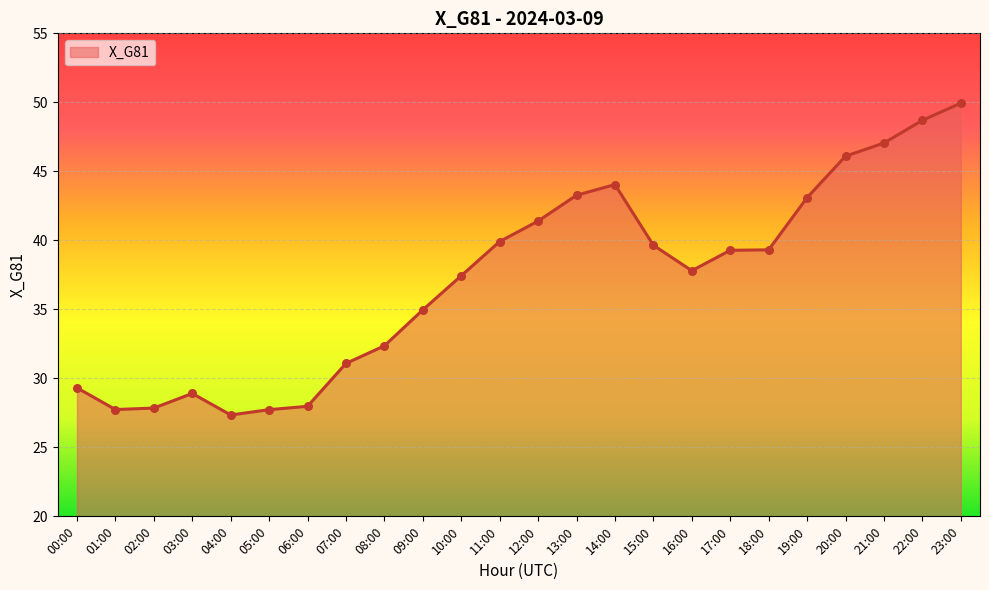

What is the change in value from 06:00 to 13:00?

+15.3